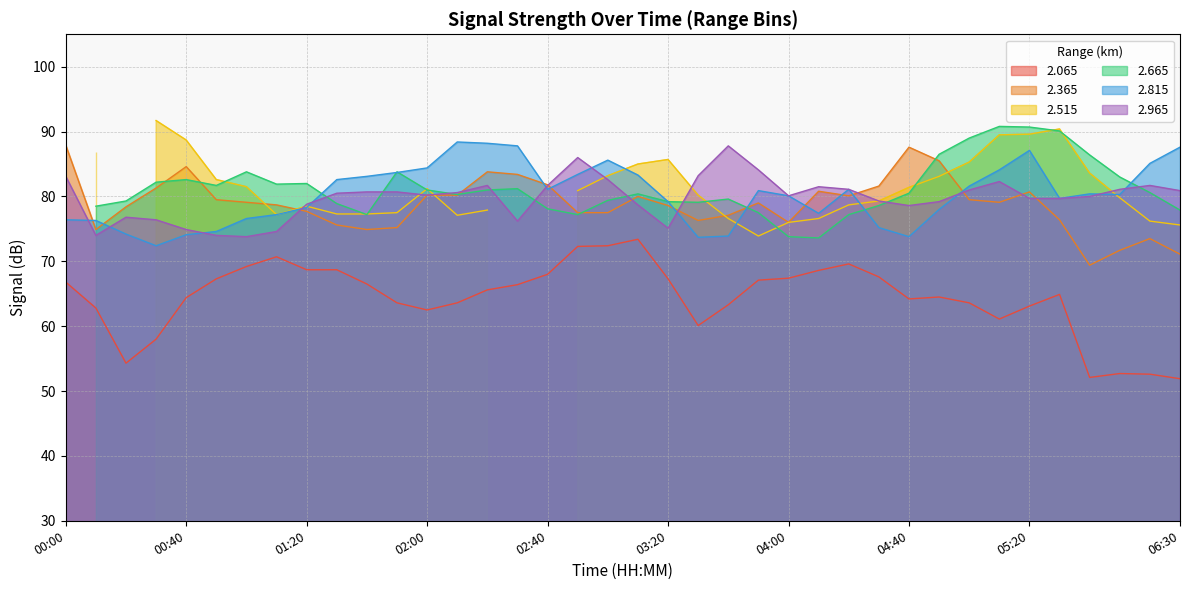

The   2.815 series shows 31.5 at 02:20. True or false?

False